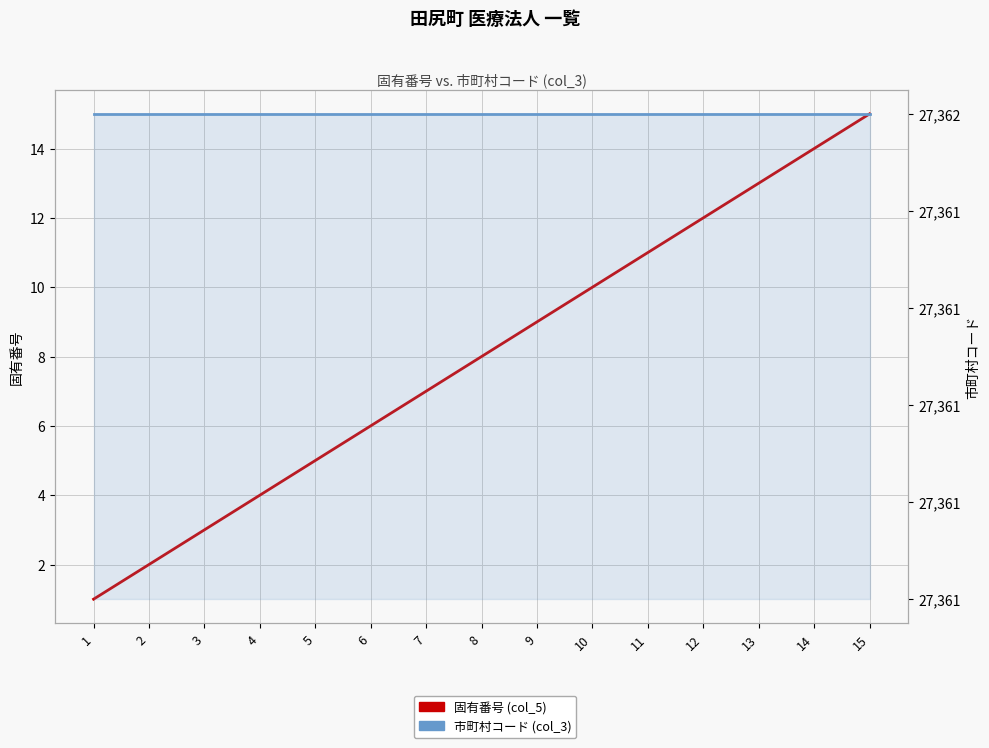

True or false: 市町村コード (col_3) and 固有番号 (col_5) cross at least once.

False